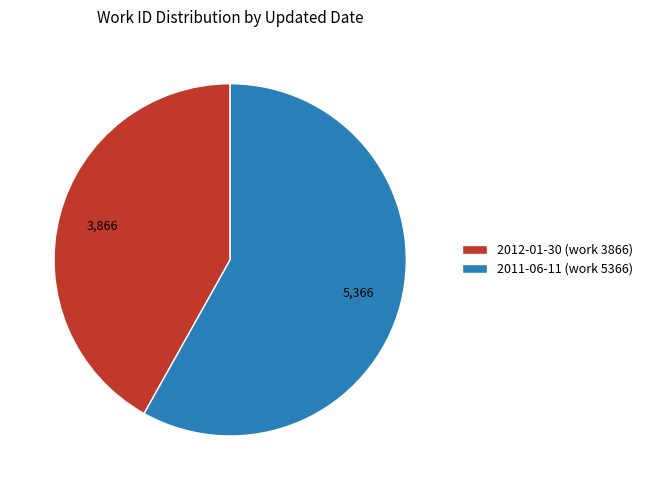

What is the ratio of the value at 2011-06-11 (work 5366) to the value at 2012-01-30 (work 3866)?

1.4